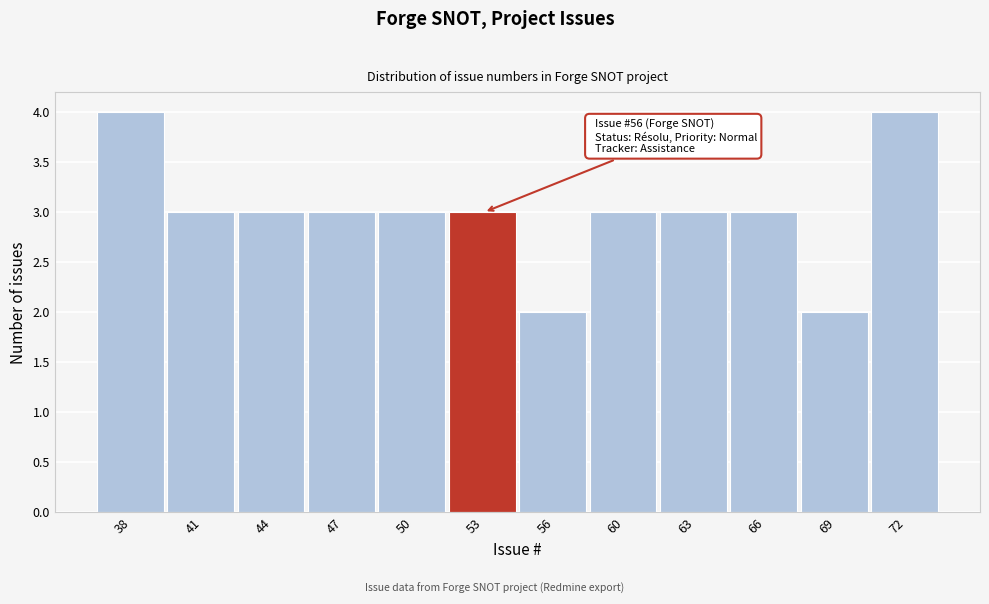

Reading right to left, extract all data points from this chart.

72=4	69=2	66=3	63=3	60=3	56=2	53=3	50=3	47=3	44=3	41=3	38=4